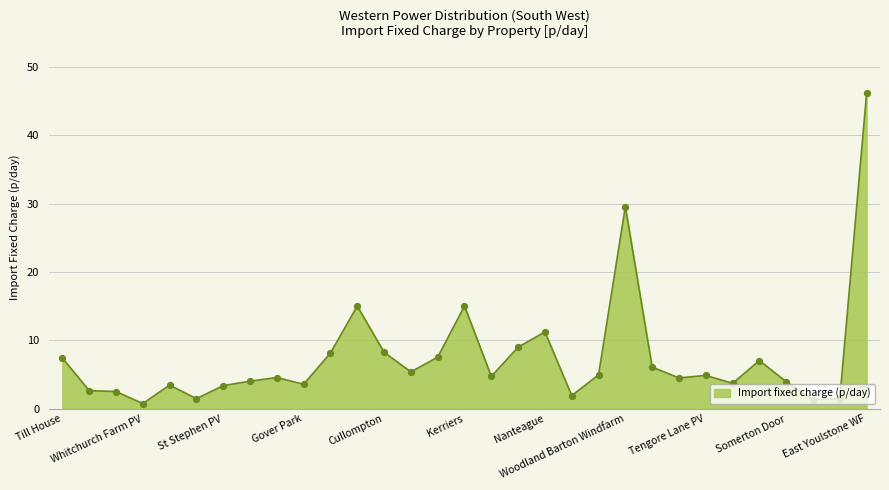

What is the difference between the maximum and minimum values?

45.4